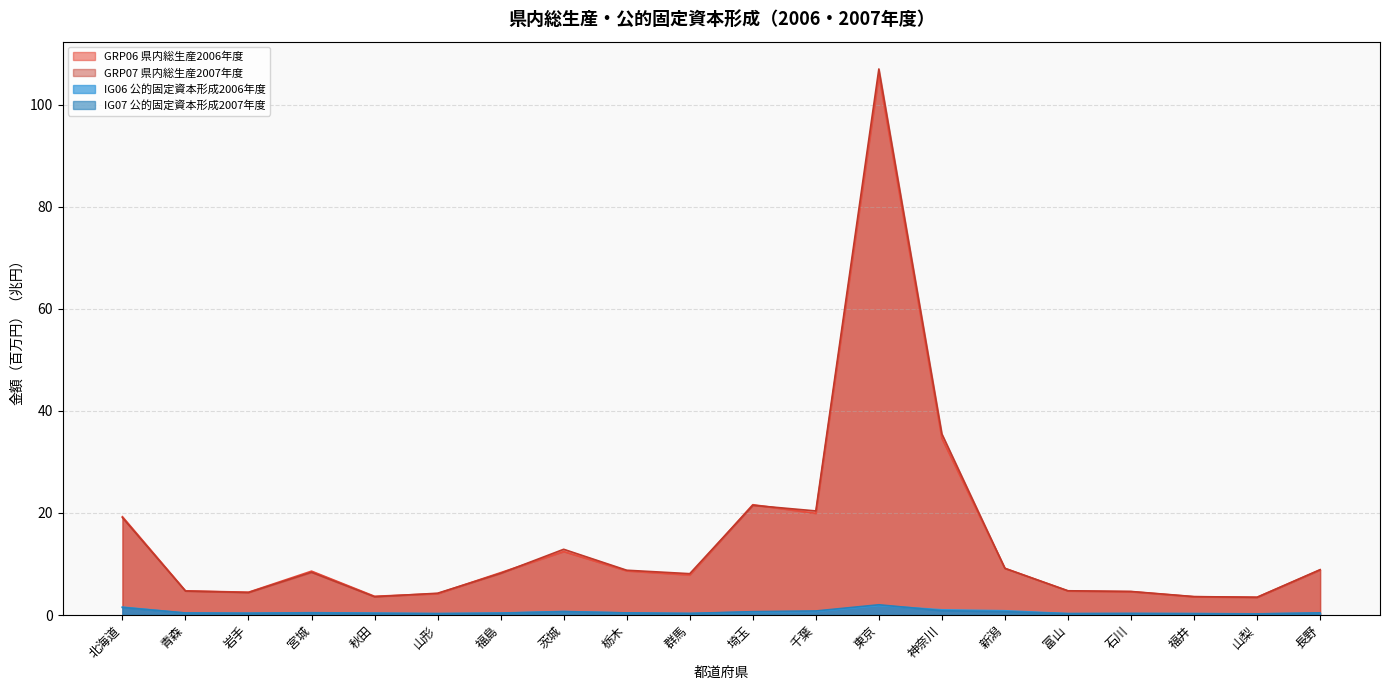

At which category does IG07 reach its first local valley?

岩手